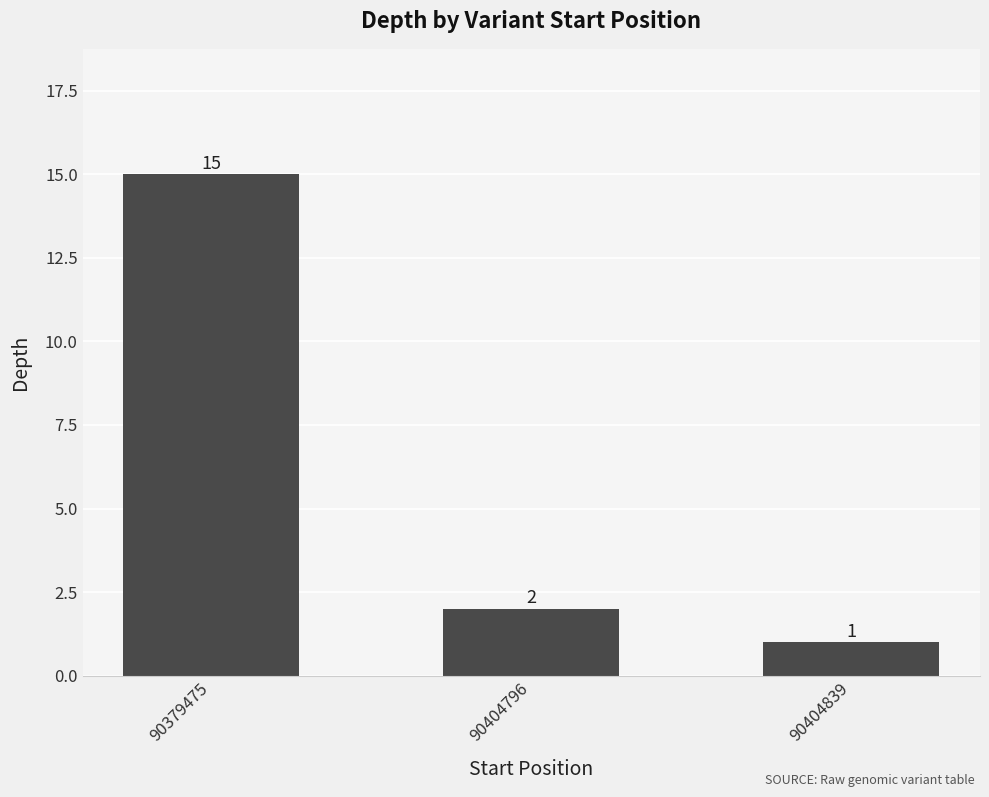

What is the difference between the maximum and minimum values?

14